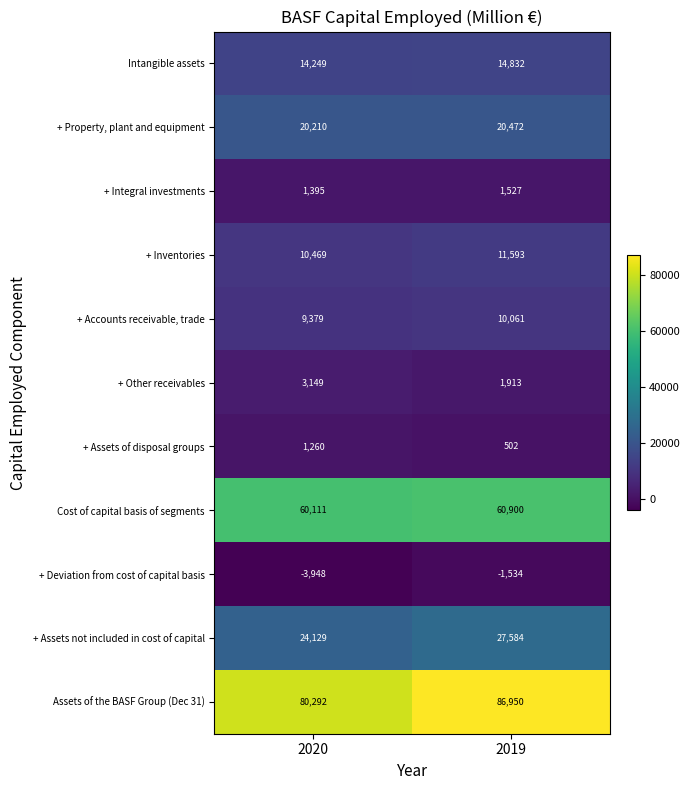

What is the average value of the + Property, plant and equipment series?

20341